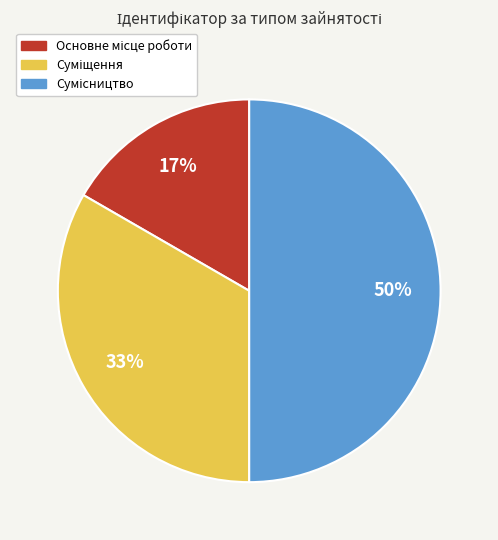

To the nearest percent, what is the average slice percentage?

33%